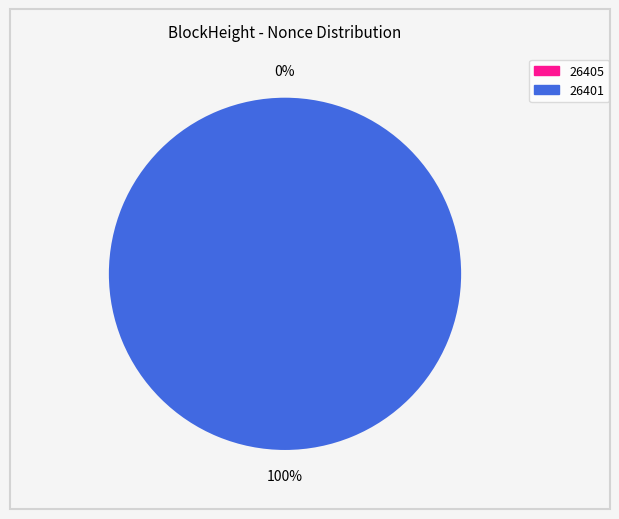

How many segments does this pie chart have?

2